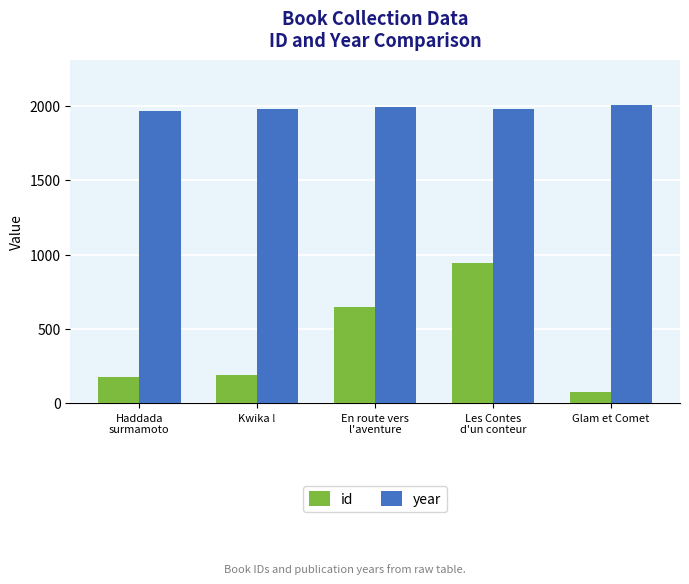

What is the sum of the id values at Haddada
surmamoto and En route vers
l'aventure?

825